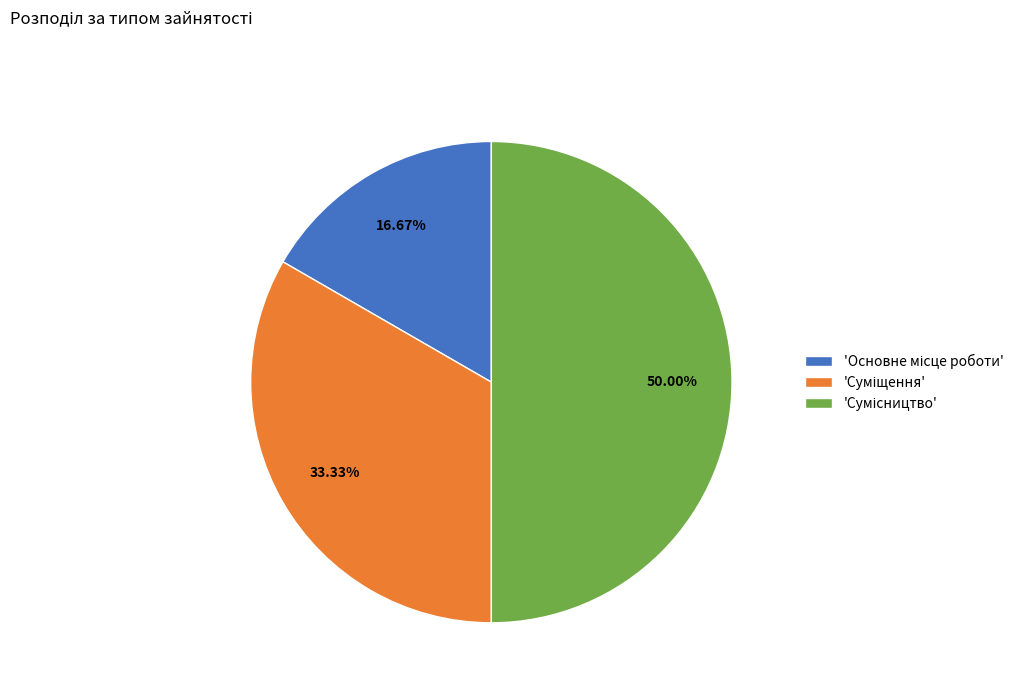

How many slices are in this pie chart?

3